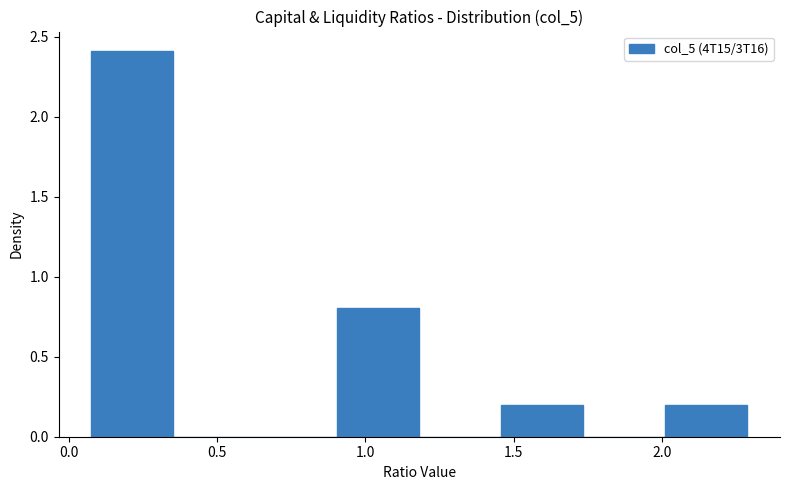

Which range on the x-axis has the tallest bar?

0.10 to 0.35